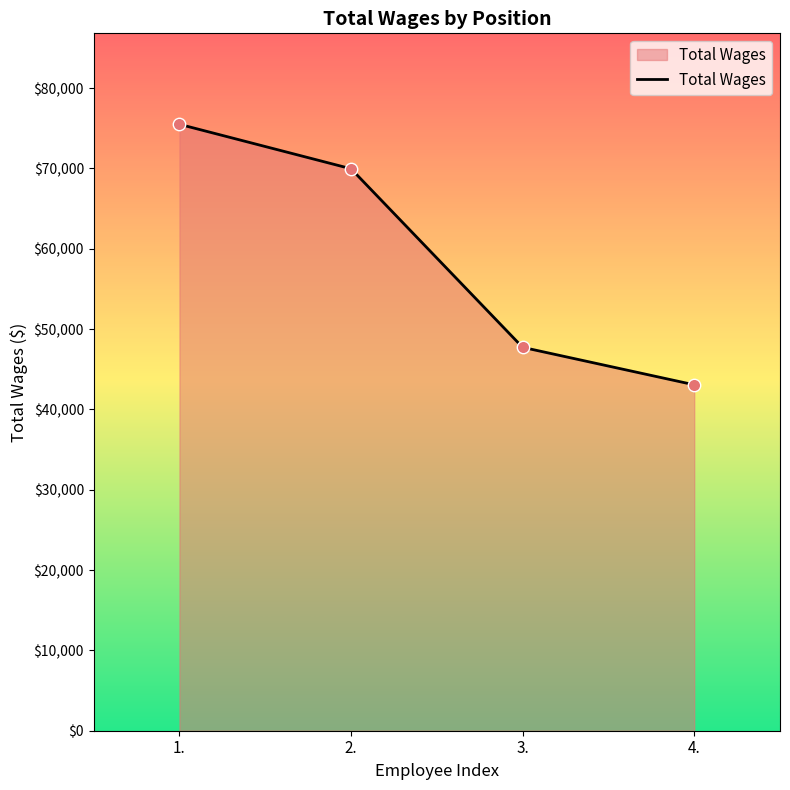

What is the ratio of the value at 2. to the value at 3.?

1.5